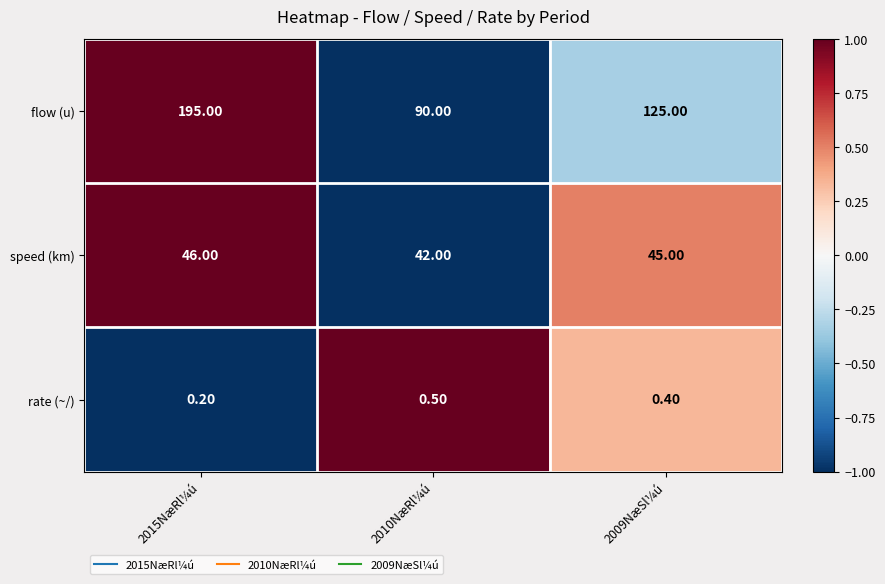

List the series in order of their peak value, highest first.

flow (u), speed (km), rate (~/)